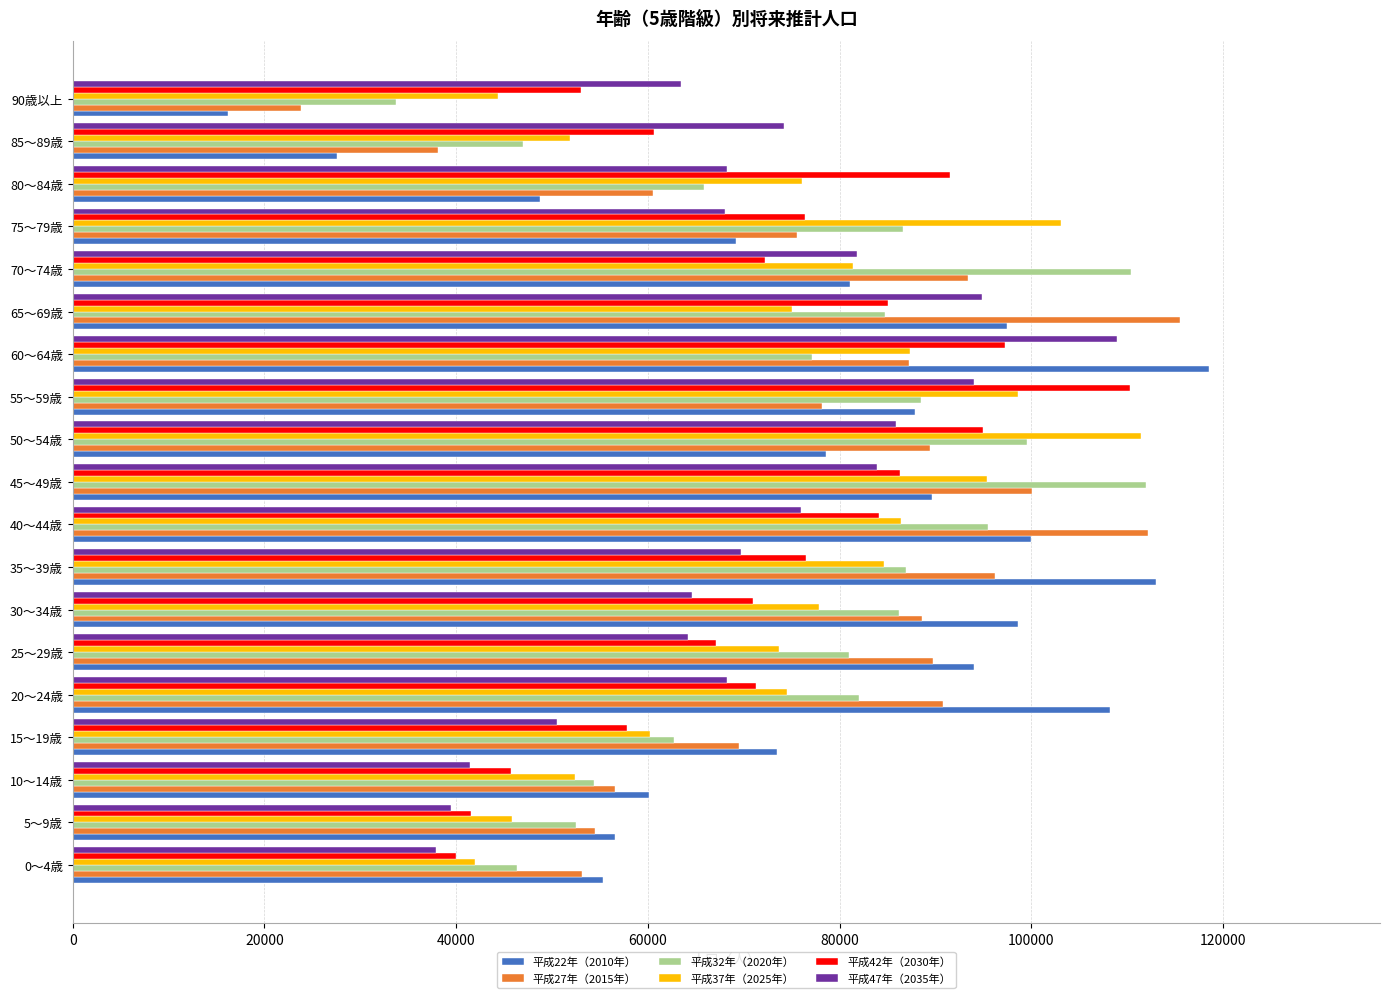

What is the approximate value of 平成32年（2020年） at 90歳以上?

33761